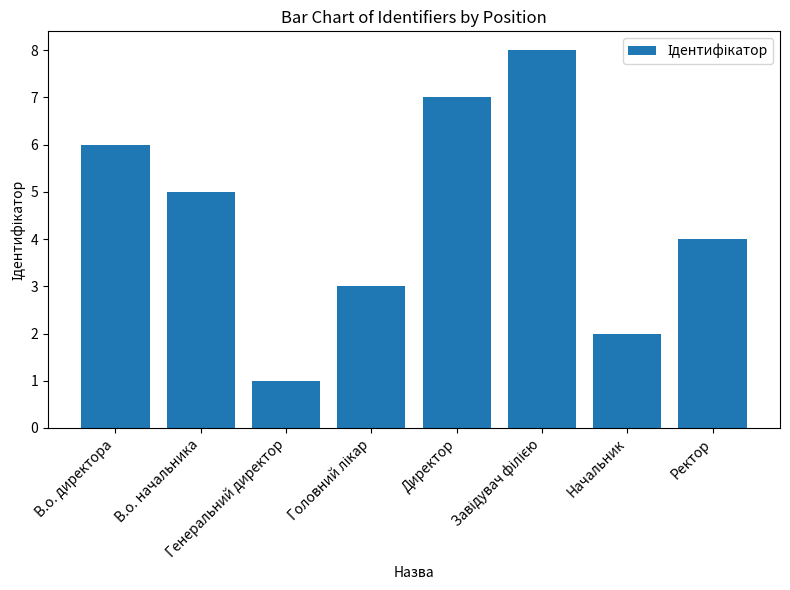

Where is the data nearest to the value 4?

Ректор